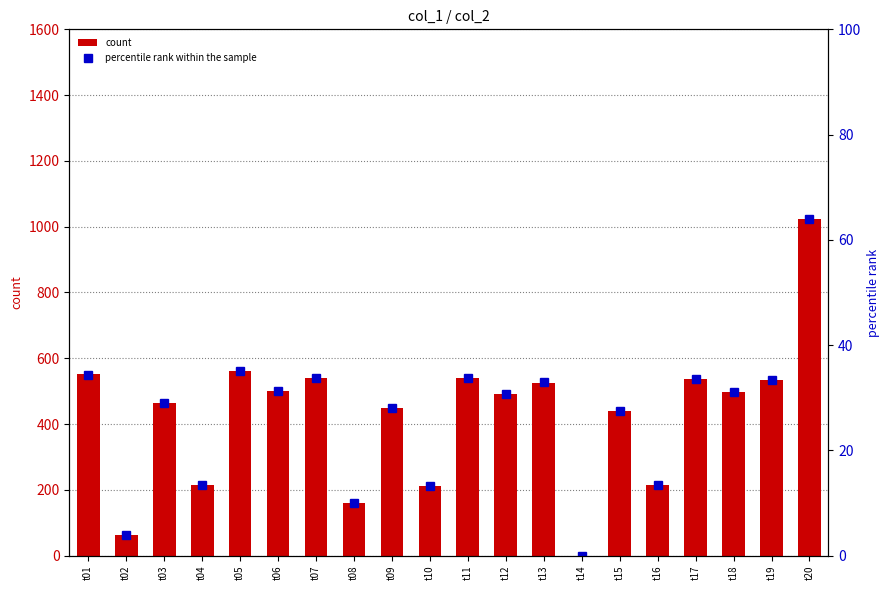

Reading left to right, list all the values displayed in this chart.

count: 551.0	63.0	464.0	216.0	562.0	501.0	539.0	160.0	448.0	212.0	541.0	492.0	526.0	0.0	440.0	216.0	536.0	496.0	535.0	1023.0
percentile rank within the sample: 34.4	3.9	29.0	13.5	35.1	31.3	33.7	10.0	28.0	13.2	33.8	30.8	32.9	0.0	27.5	13.5	33.5	31.0	33.4	63.9